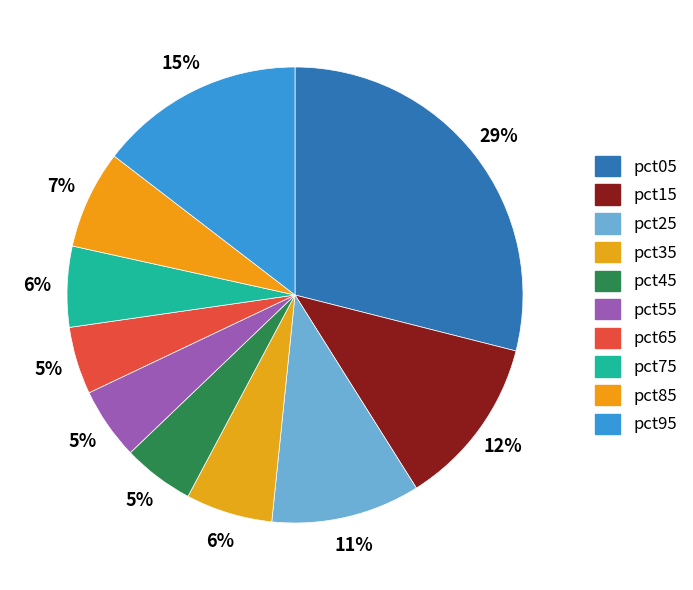

Count the number of slices in the pie.

10